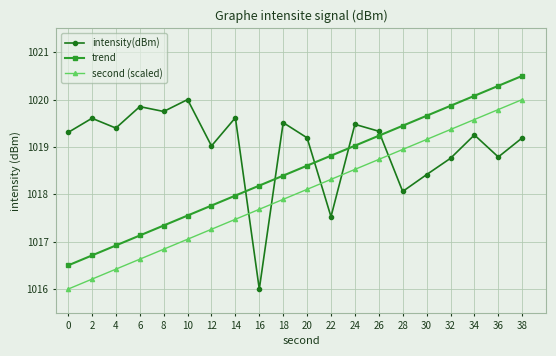

Reading right to left, extract all data points from this chart.

intensity(dBm): 1019.2	1018.8	1019.3	1018.8	1018.4	1018.1	1019.3	1019.5	1017.5	1019.2	1019.5	1016.0	1019.6	1019.0	1020.0	1019.7	1019.9	1019.4	1019.6	1019.3
trend: 1020.5	1020.3	1020.1	1019.9	1019.7	1019.4	1019.2	1019.0	1018.8	1018.6	1018.4	1018.2	1018.0	1017.8	1017.6	1017.3	1017.1	1016.9	1016.7	1016.5
second (scaled): 1020.0	1019.8	1019.6	1019.4	1019.2	1018.9	1018.7	1018.5	1018.3	1018.1	1017.9	1017.7	1017.5	1017.3	1017.1	1016.8	1016.6	1016.4	1016.2	1016.0